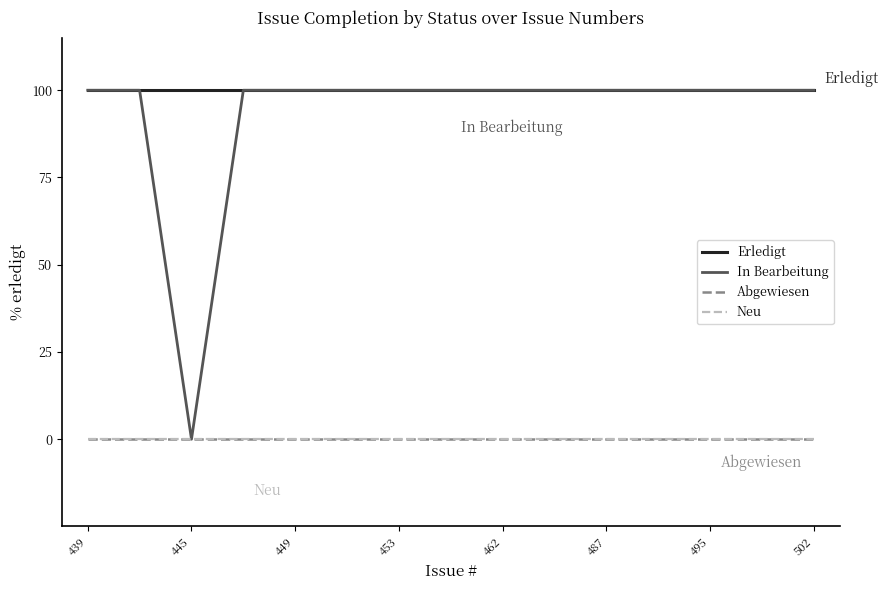

What is the highest value of the In Bearbeitung series?

100